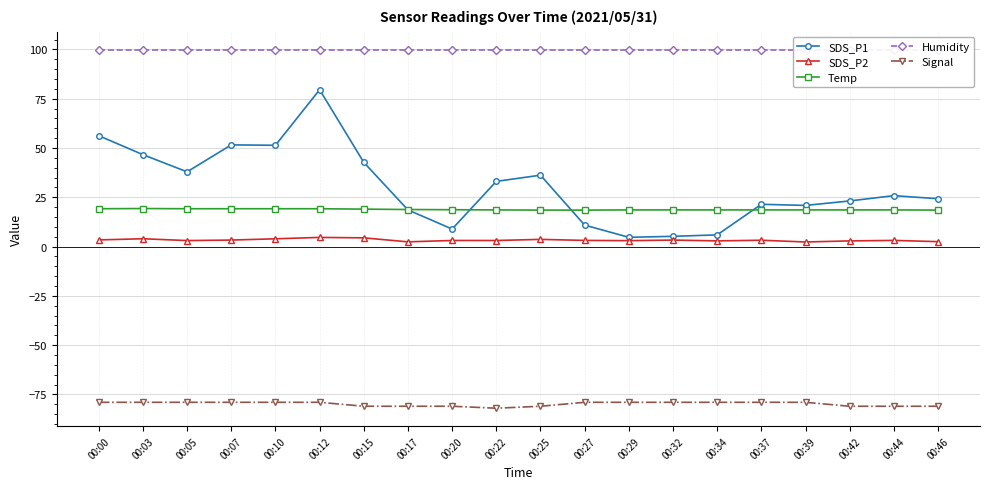

Reading left to right, list all the values displayed in this chart.

SDS_P1: 00:00=56.2	00:03=46.6	00:05=37.9	00:07=51.6	00:10=51.4	00:12=79.6	00:15=42.7	00:17=18.6	00:20=8.9	00:22=33.1	00:25=36.2	00:27=10.9	00:29=4.7	00:32=5.2	00:34=5.9	00:37=21.4	00:39=20.9	00:42=23.1	00:44=25.8	00:46=24.3
SDS_P2: 00:00=3.4	00:03=4.0	00:05=3.0	00:07=3.3	00:10=4.0	00:12=4.7	00:15=4.4	00:17=2.4	00:20=3.1	00:22=3.1	00:25=3.6	00:27=3.1	00:29=3.0	00:32=3.3	00:34=2.9	00:37=3.2	00:39=2.3	00:42=2.9	00:44=3.1	00:46=2.5
Temp: 00:00=19.2	00:03=19.3	00:05=19.2	00:07=19.2	00:10=19.2	00:12=19.2	00:15=19.0	00:17=18.8	00:20=18.7	00:22=18.6	00:25=18.5	00:27=18.5	00:29=18.6	00:32=18.6	00:34=18.6	00:37=18.6	00:39=18.6	00:42=18.6	00:44=18.6	00:46=18.5
Humidity: 00:00=99.9	00:03=99.9	00:05=99.9	00:07=99.9	00:10=99.9	00:12=99.9	00:15=99.9	00:17=99.9	00:20=99.9	00:22=99.9	00:25=99.9	00:27=99.9	00:29=99.9	00:32=99.9	00:34=99.9	00:37=99.9	00:39=99.9	00:42=99.9	00:44=99.9	00:46=99.9
Signal: 00:00=-79.0	00:03=-79.0	00:05=-79.0	00:07=-79.0	00:10=-79.0	00:12=-79.0	00:15=-81.0	00:17=-81.0	00:20=-81.0	00:22=-82.0	00:25=-81.0	00:27=-79.0	00:29=-79.0	00:32=-79.0	00:34=-79.0	00:37=-79.0	00:39=-79.0	00:42=-81.0	00:44=-81.0	00:46=-81.0